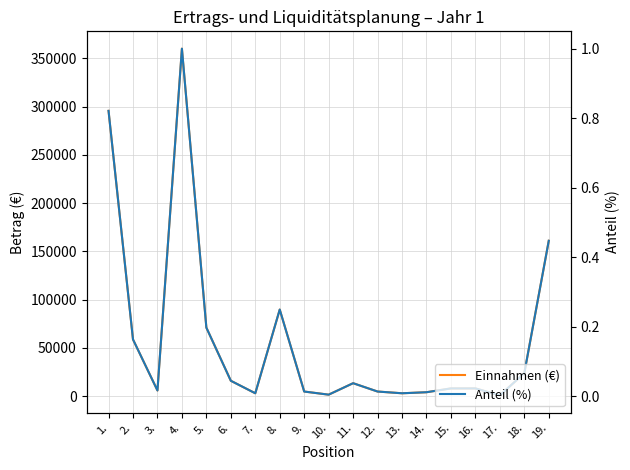

True or false: Anteil (%) and Einnahmen (€) cross at least once.

False